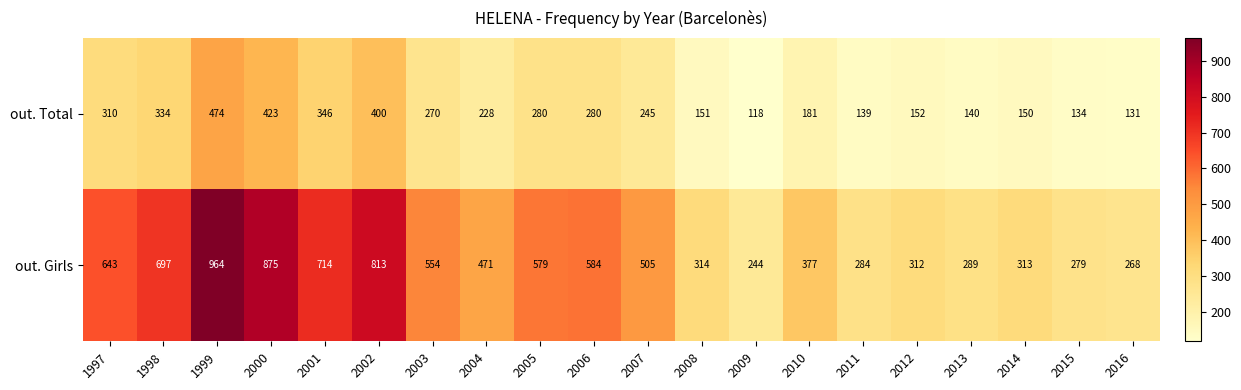

Count the number of categories in the chart.

20